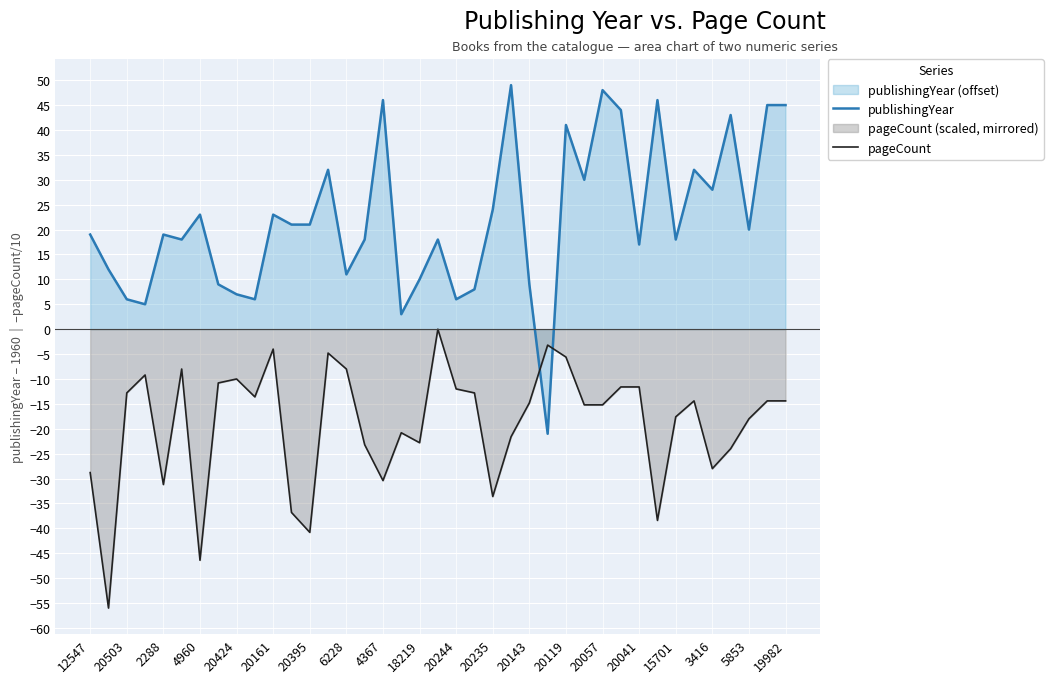

How many data points in publishingYear are above 19?

19